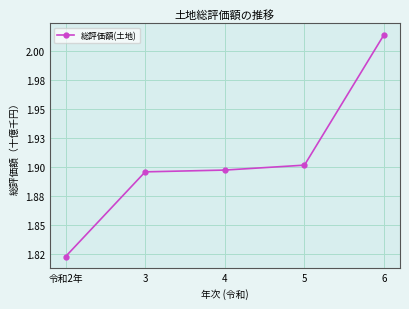

What is the value of the 3rd point from the left?

1897220996